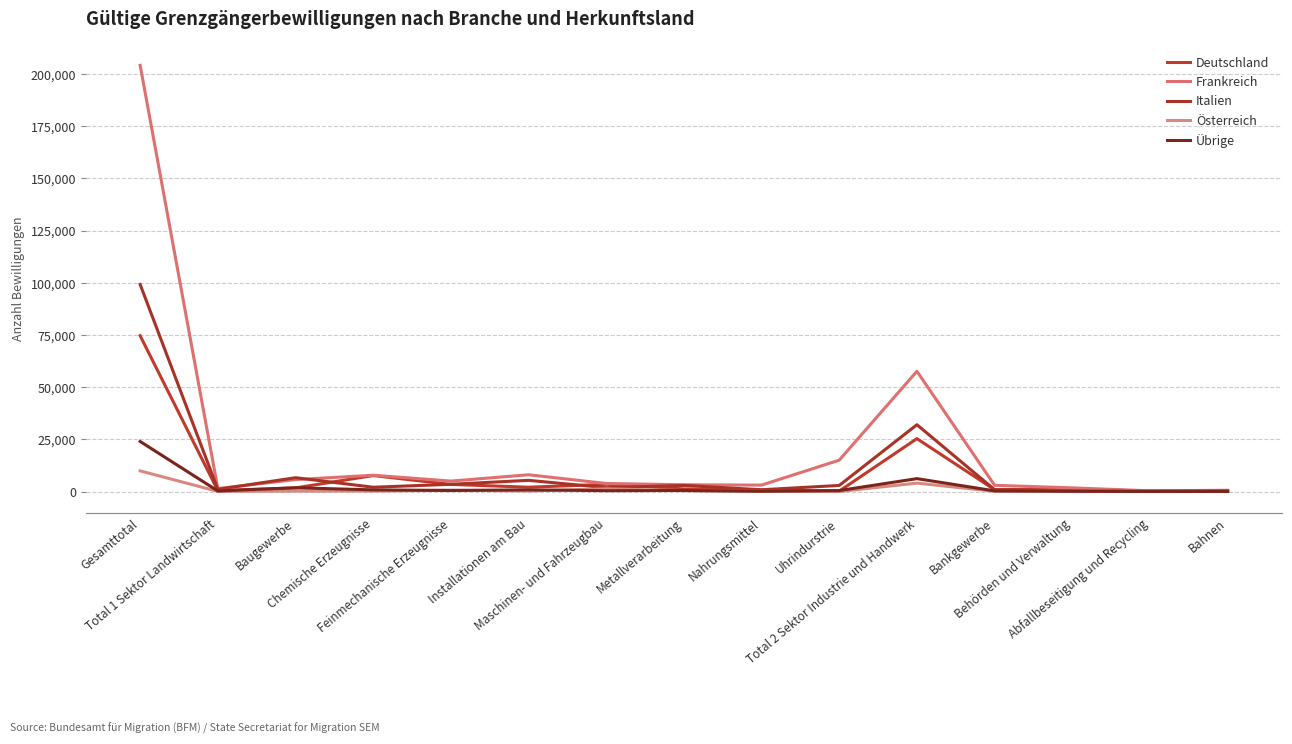

Does the chart have visible grid lines?

Yes